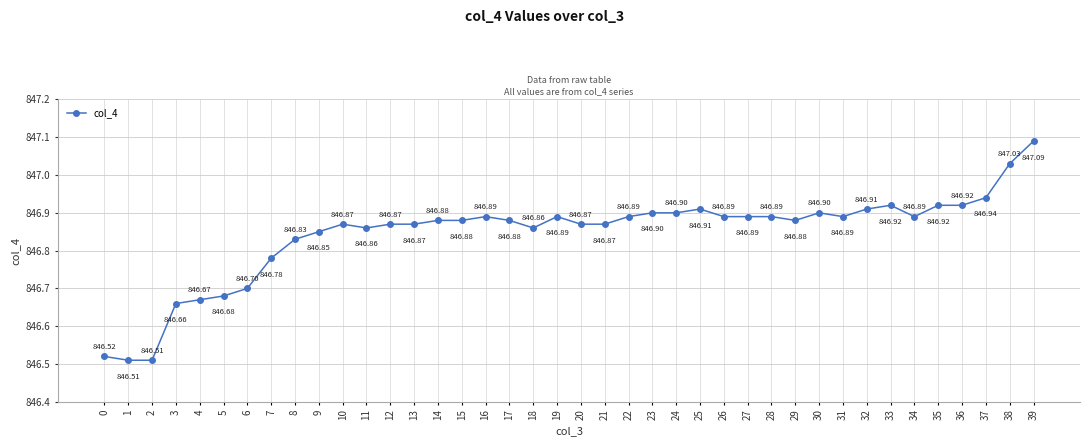

What is the minimum value shown in the chart?

846.5